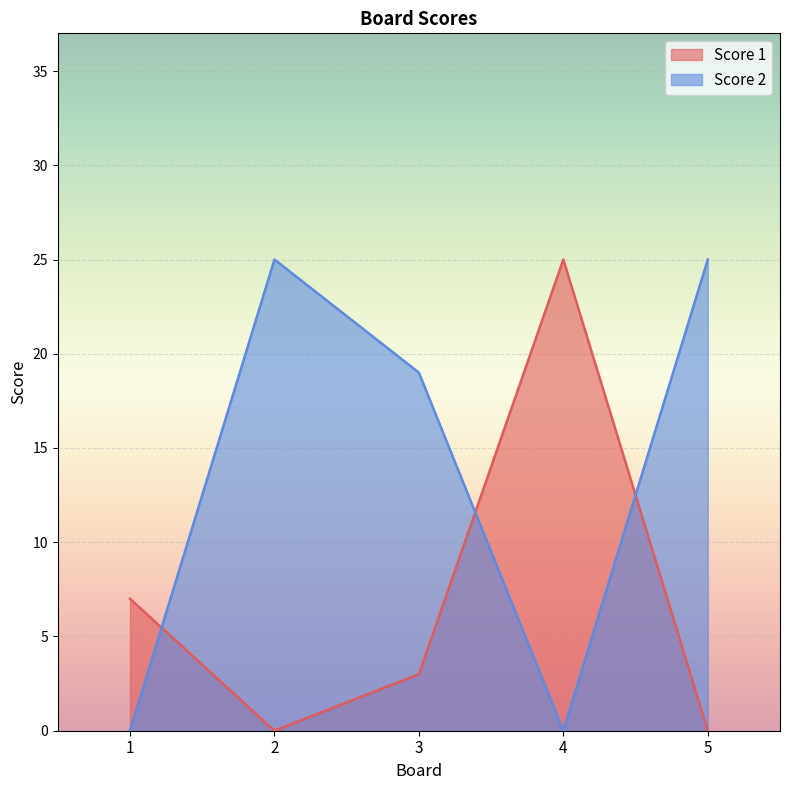

True or false: Score 2 has a value of 0 at 4.

True